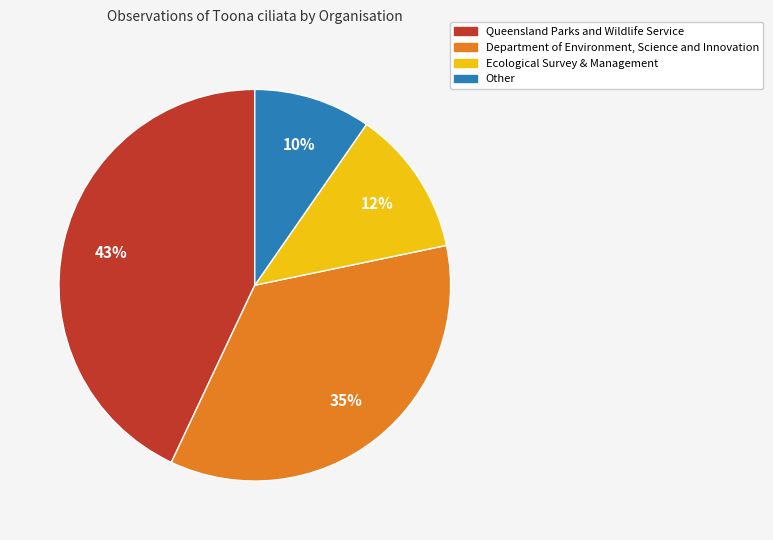

To the nearest percent, what is the difference between the largest and smallest slice percentages?

33%